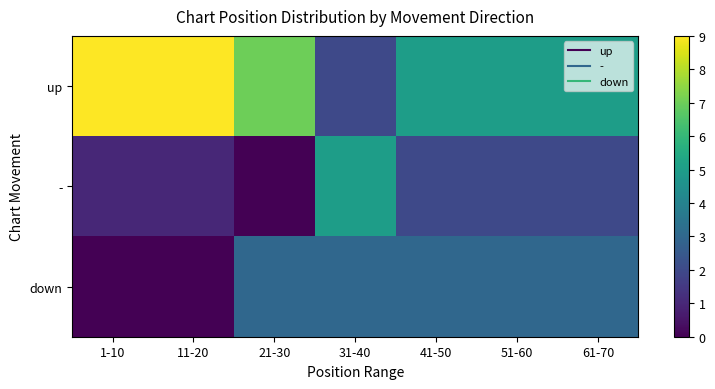

Reading left to right, list all the values displayed in this chart.

up: 1-10=9	11-20=9	21-30=7	31-40=2	41-50=5	51-60=5	61-70=5
-: 1-10=1	11-20=1	21-30=0	31-40=5	41-50=2	51-60=2	61-70=2
down: 1-10=0	11-20=0	21-30=3	31-40=3	41-50=3	51-60=3	61-70=3